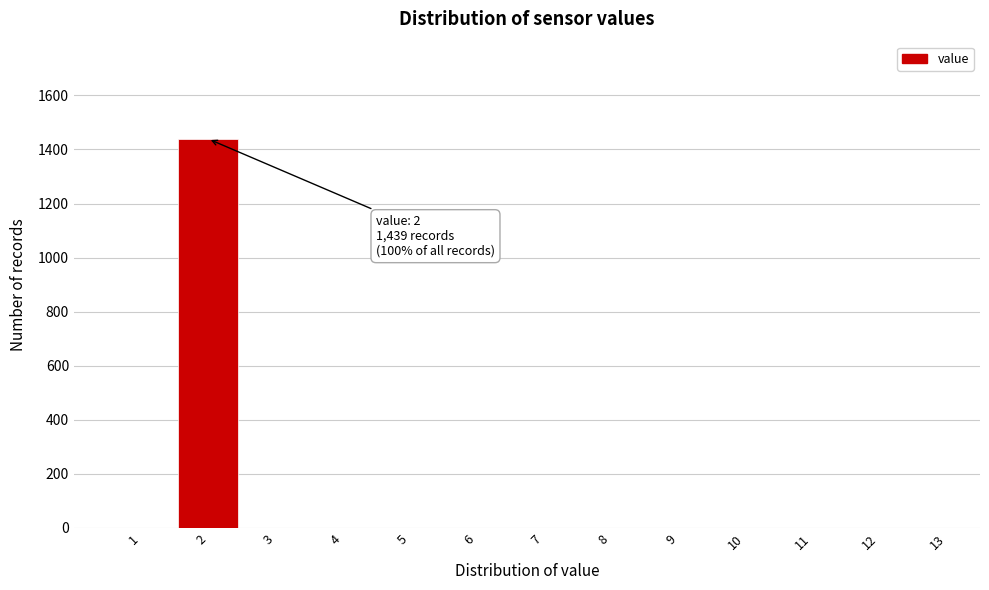

Reading right to left, extract all data points from this chart.

13=0	12=0	11=0	10=0	9=0	8=0	7=0	6=0	5=0	4=0	3=0	2=1439	1=0